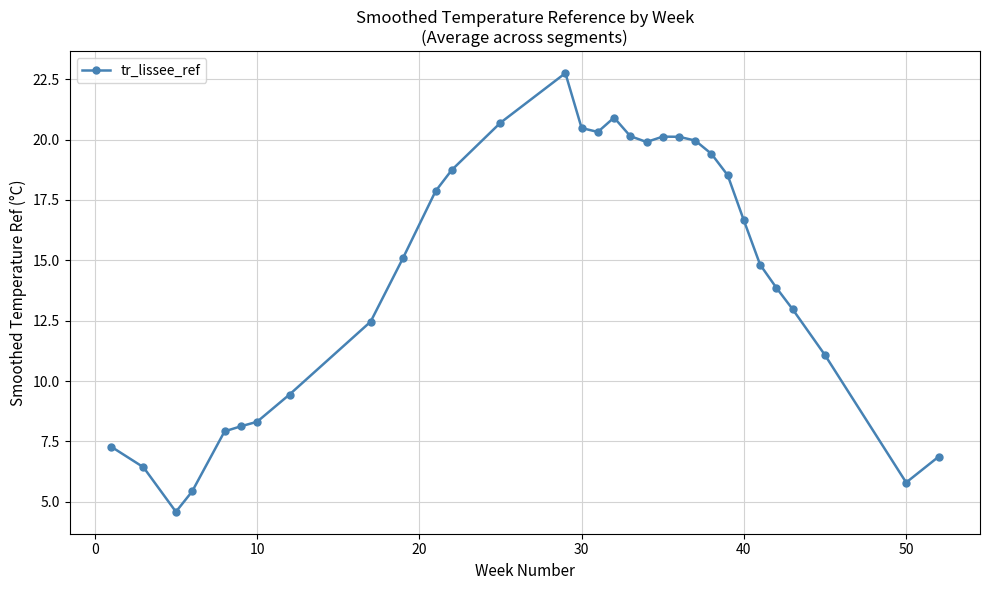

How many values exceed 15?

16